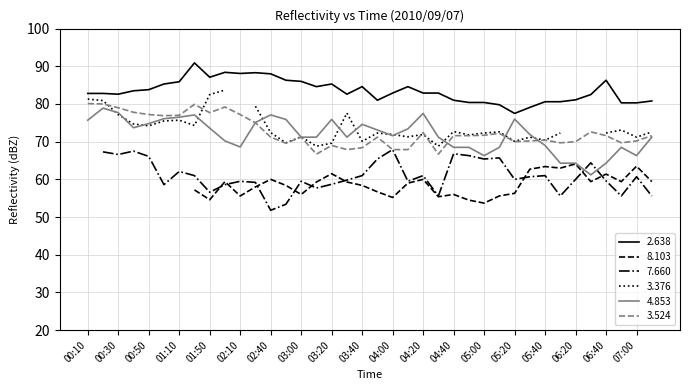

Which series has the largest total across all categories?

2.638